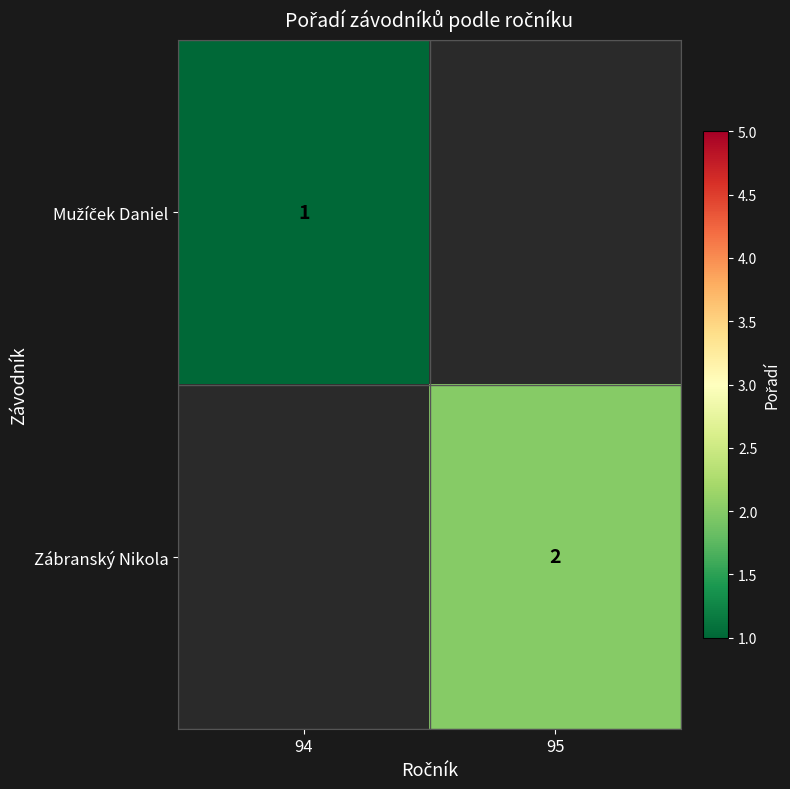

True or false: Zábranský Nikola has a value of 2 at 95.

True